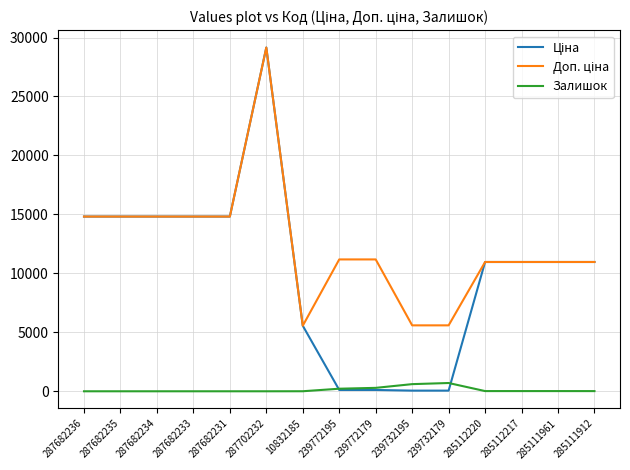

At which category is the sum across all series the highest?

287702232